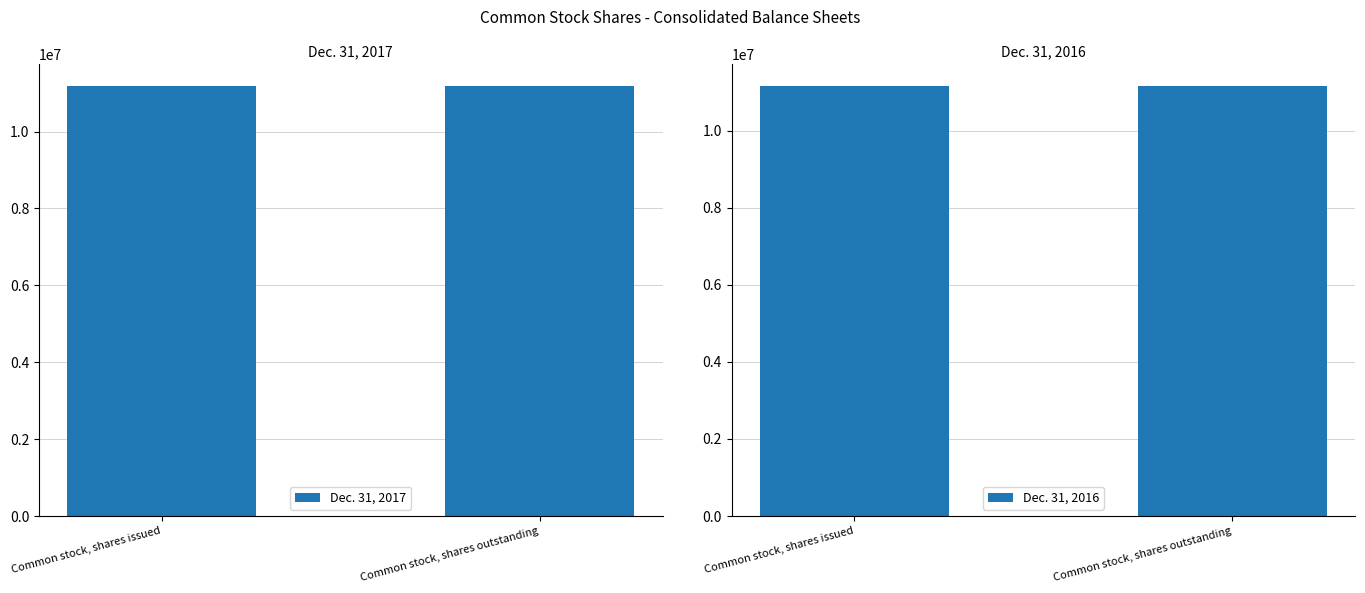

What is the total value across all series at Common stock, shares outstanding?

22358158